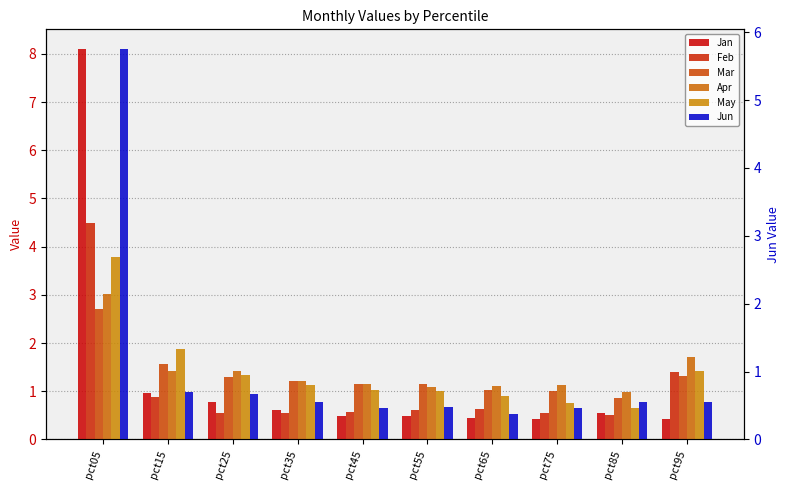

What is the difference between the maximum and minimum values in the Feb series?

4.0